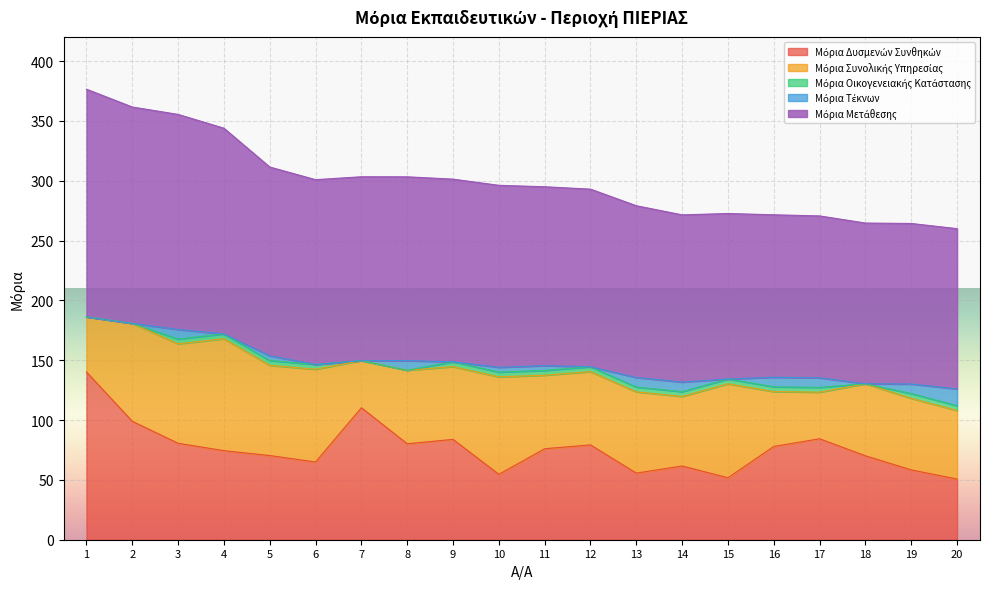

The value of Μόρια Συνολικής Υπηρεσίας at 20 is 15.5. True or false?

False